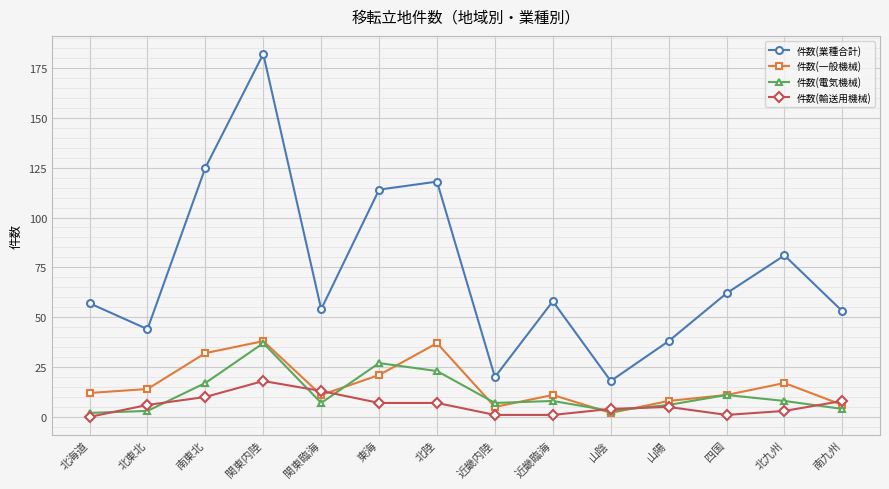

At which label does 件数(電気機械) first exceed 8?

南東北